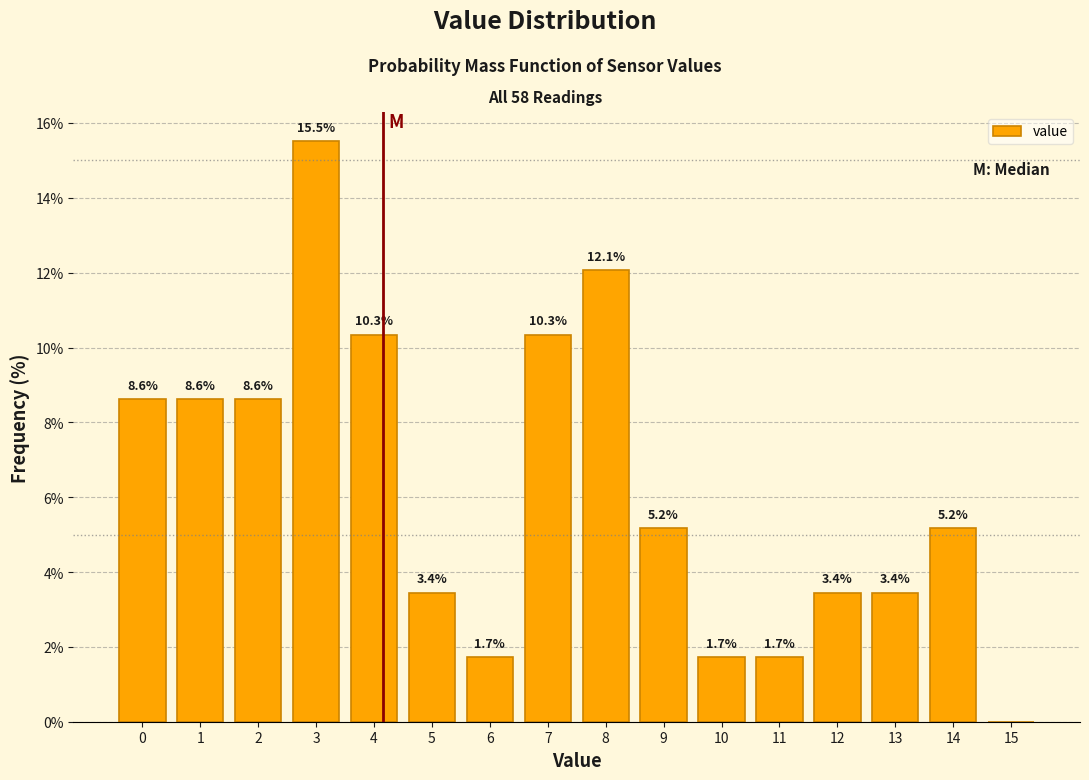

Reading right to left, list all the values displayed in this chart.

15=0.0	14=5.2	13=3.4	12=3.4	11=1.7	10=1.7	9=5.2	8=12.1	7=10.3	6=1.7	5=3.4	4=10.3	3=15.5	2=8.6	1=8.6	0=8.6